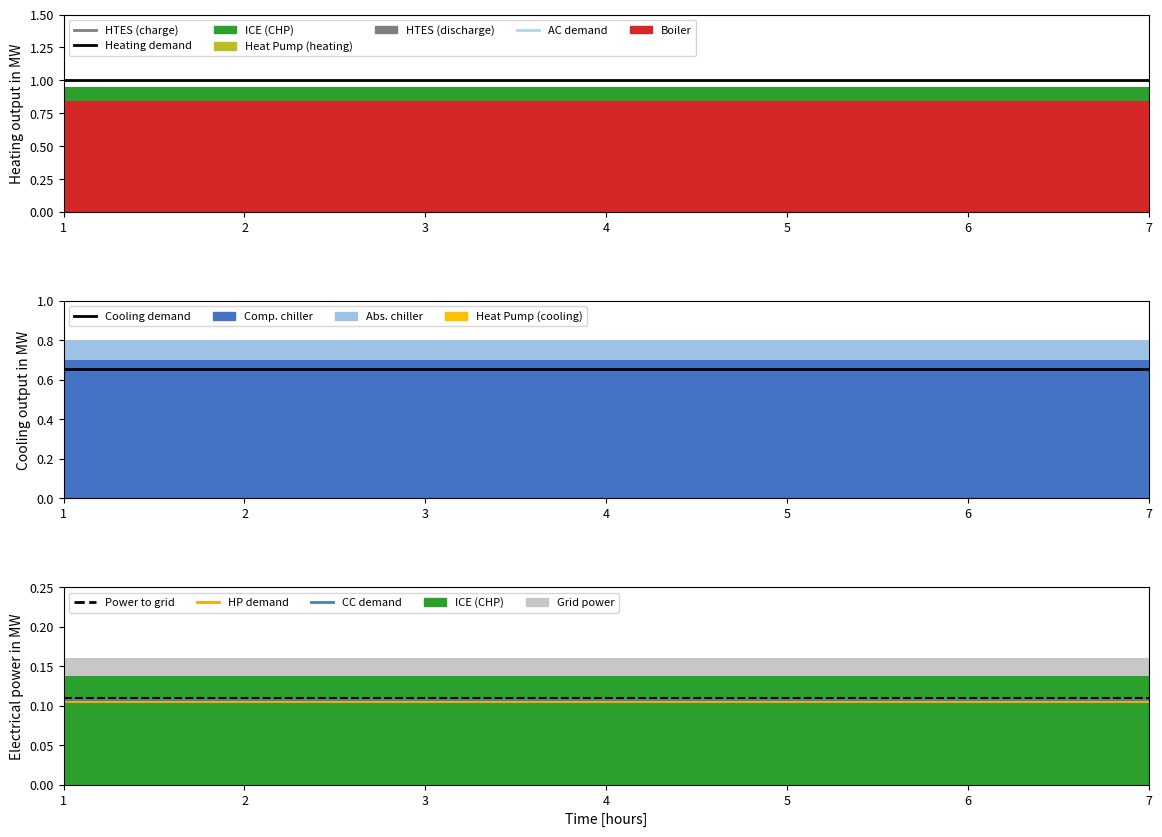

True or false: HP demand has more than 1 interior local peaks.

False